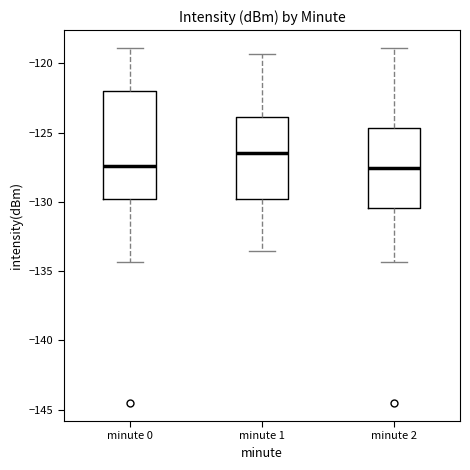

Reading left to right, read every box against the y-axis: the position of its median line, the range the box covers, and the ends of its whiskers. The values are not printed on the chart, so give them approximately, as read against the axis.

minute 0: median -127.5, box -130.0 to -122.0, whiskers -134.5 to -119.0
minute 1: median -126.5, box -130.0 to -124.0, whiskers -133.5 to -119.5
minute 2: median -127.5, box -130.5 to -124.5, whiskers -134.5 to -119.0